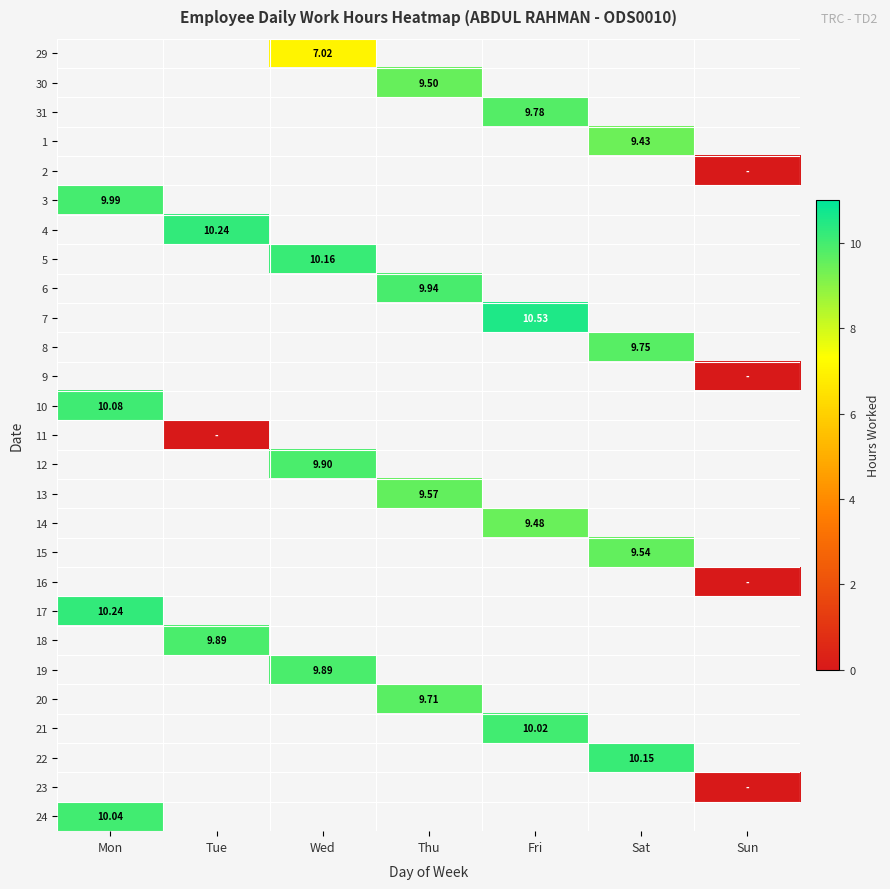

Is the value of 22 at Fri greater than the value of 31 at Wed?

No